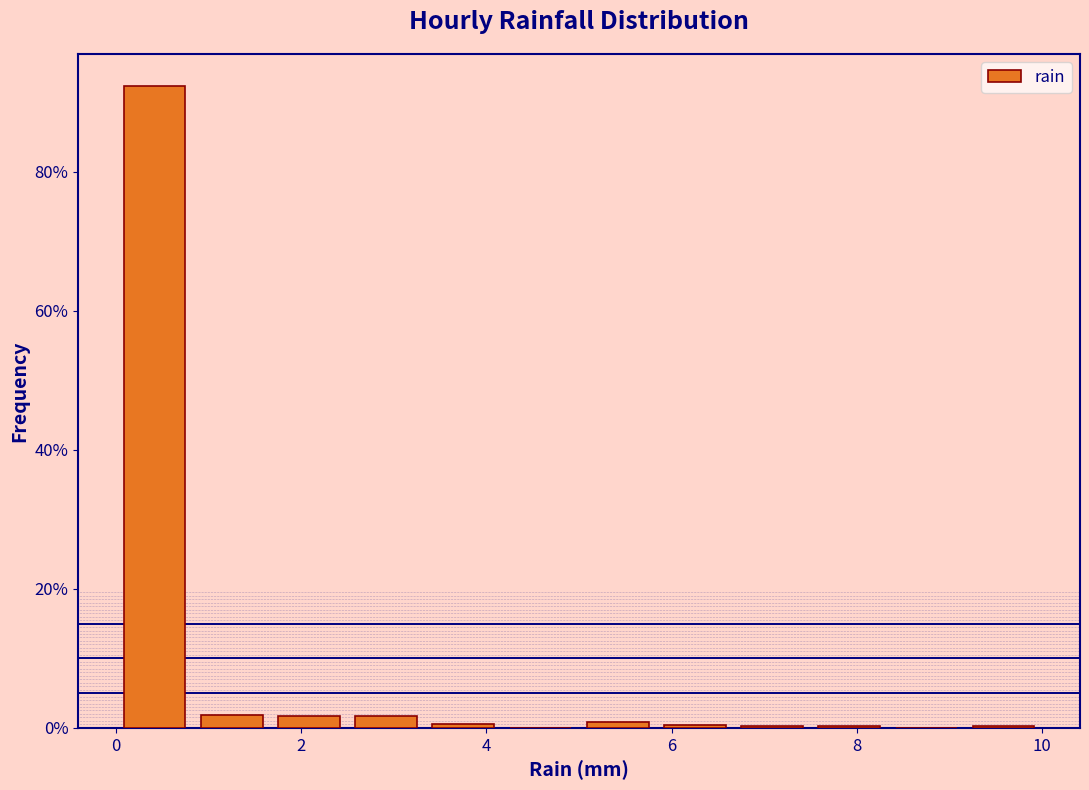

Reading left to right, transcribe this chart: for each bar, give the range it covers on the x-axis and its height. Neither the bar edges nor the heights are printed on the chart, so give them approximately, as read against the axes.

0.0 to 0.8: 92
0.8 to 1.6: under 2
1.6 to 2.6: under 2
2.6 to 3.4: under 2
3.4 to 4.2: under 2
4.2 to 5.0: 0
5.0 to 5.8: under 2
5.8 to 6.6: under 2
6.6 to 7.6: under 2
7.6 to 8.4: under 2
8.4 to 9.2: 0
9.2 to 10.0: under 2